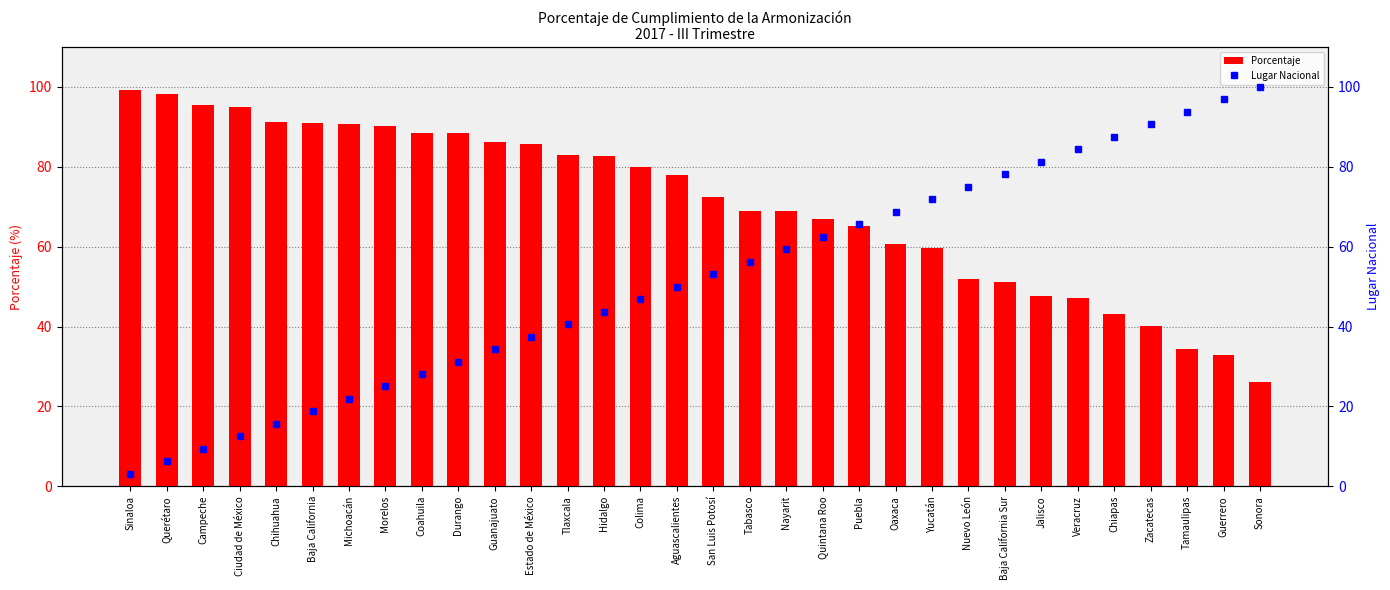

Count the number of data series in this chart.

2